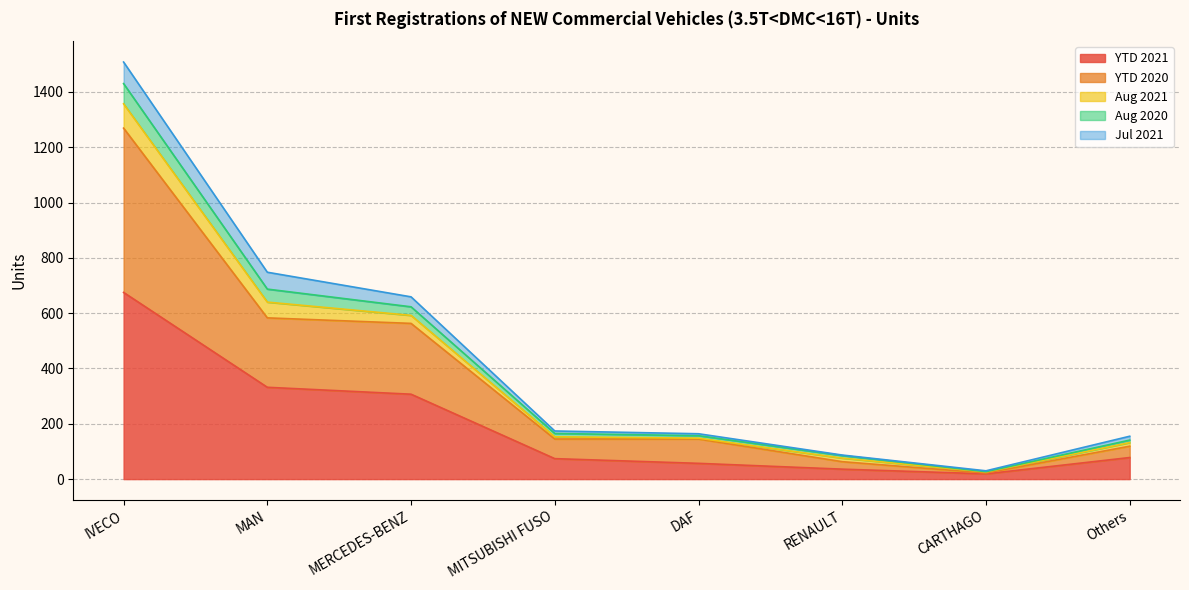

At which category is the sum across all series the highest?

IVECO